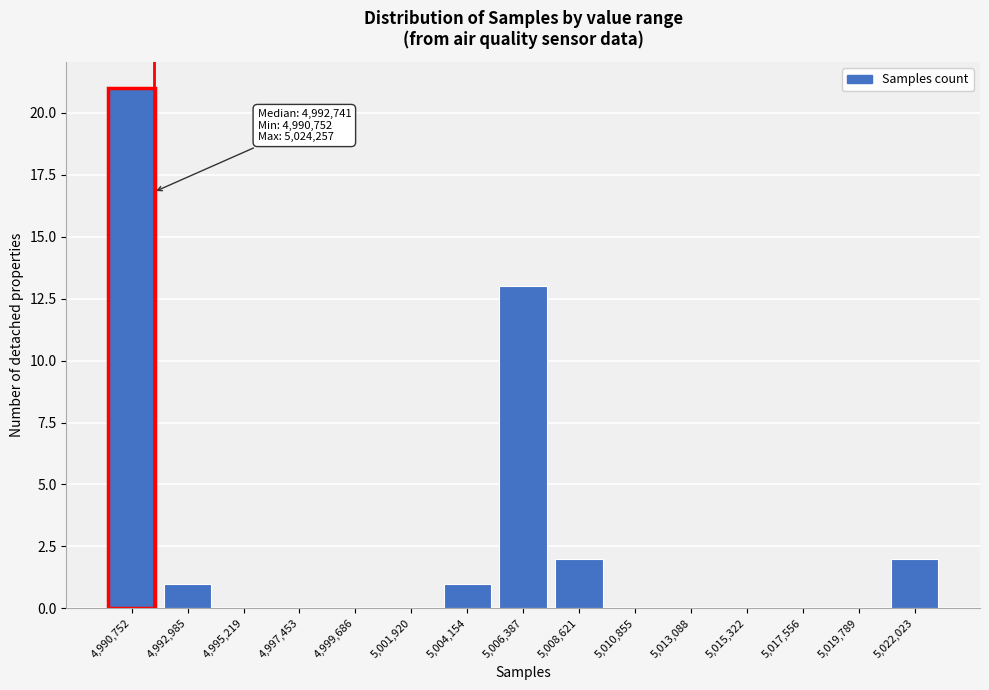

Reading left to right, what are all the values shown in this chart?

4,990,752=21	4,992,985=1	4,995,219=0	4,997,453=0	4,999,686=0	5,001,920=0	5,004,154=1	5,006,387=13	5,008,621=2	5,010,855=0	5,013,088=0	5,015,322=0	5,017,556=0	5,019,789=0	5,022,023=2